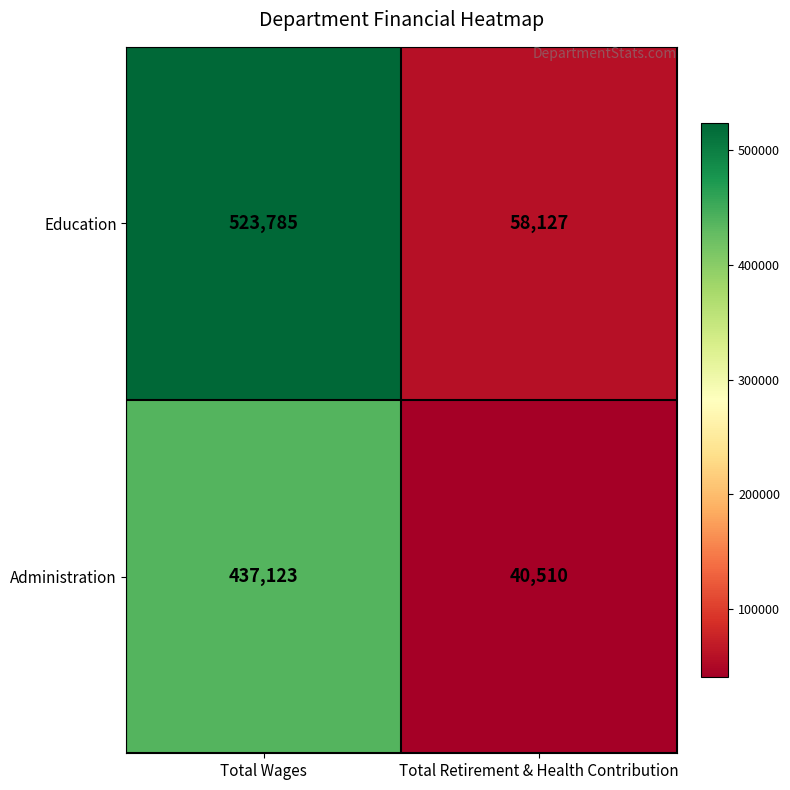

Which series changed the most between Total Wages and Total Retirement & Health Contribution?

Education